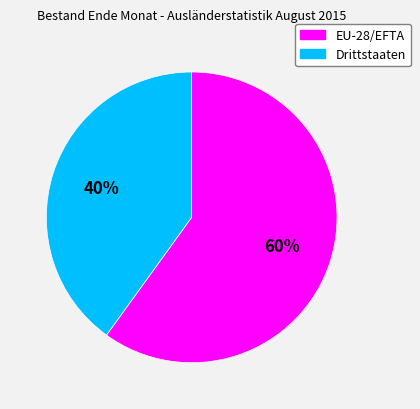

Combined, do EU-28/EFTA and Drittstaaten account for over 50%?

Yes